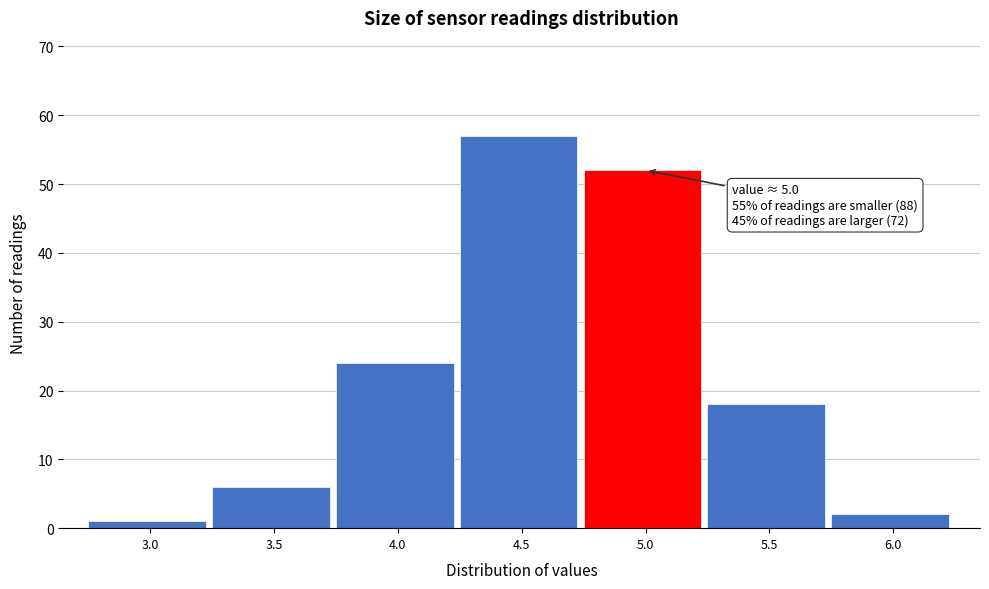

Reading left to right, list all the values displayed in this chart.

3.0=1	3.5=6	4.0=24	4.5=57	5.0=52	5.5=18	6.0=2